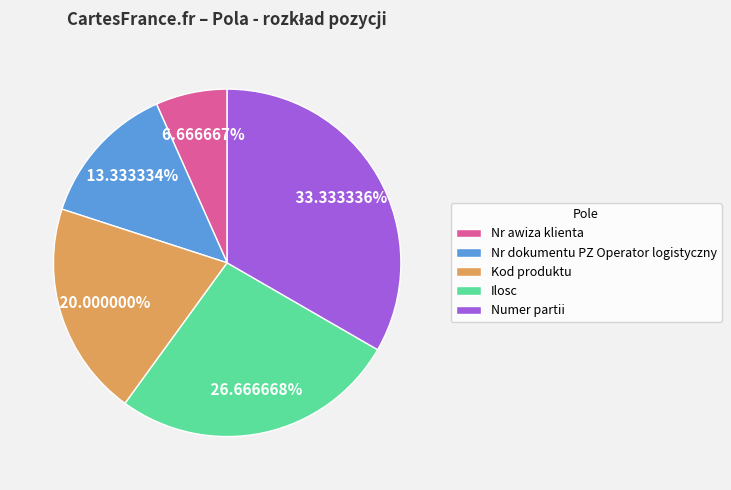

Is there a majority slice in this chart?

No